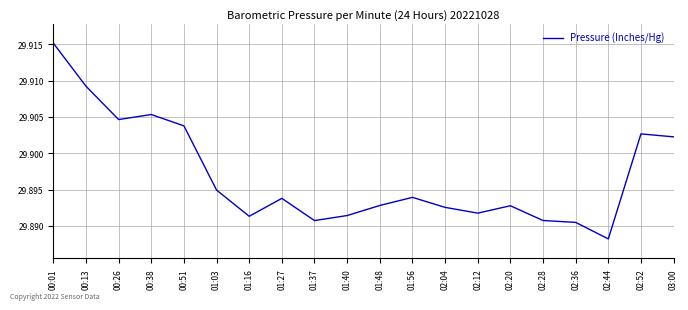

True or false: the data shows 13.2 at 00:13.

False